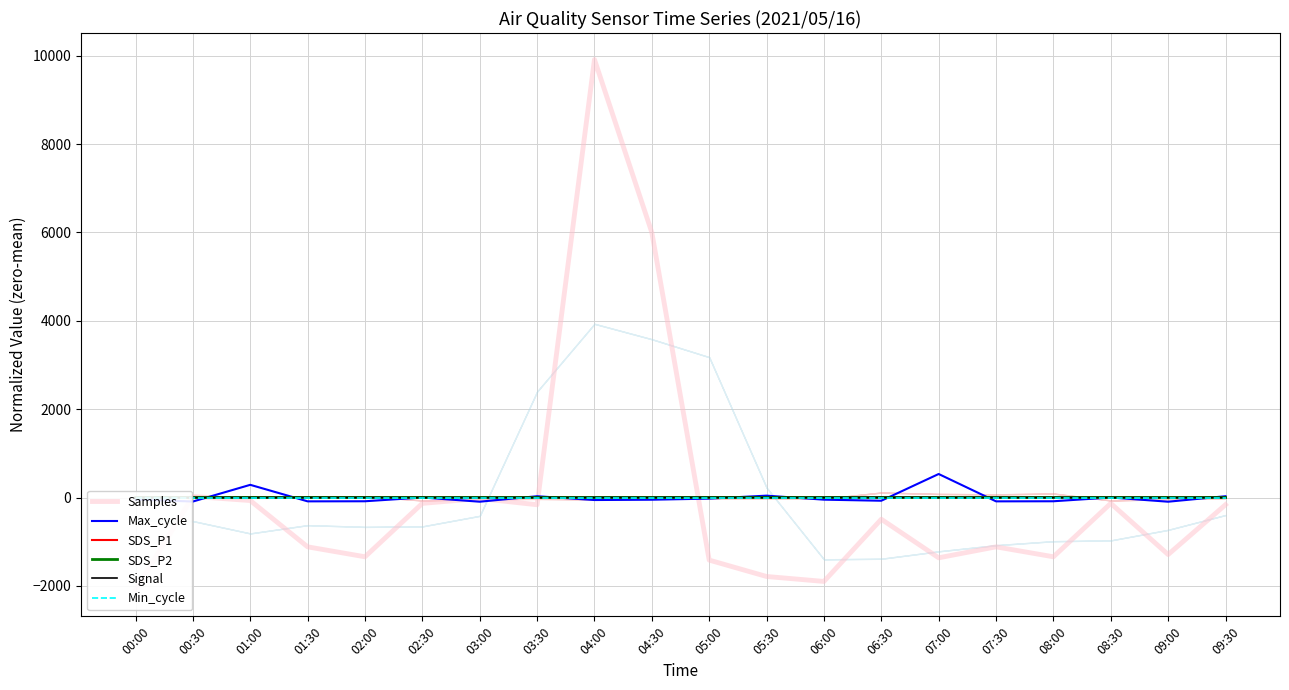

At which category is the sum across all series the highest?

04:00